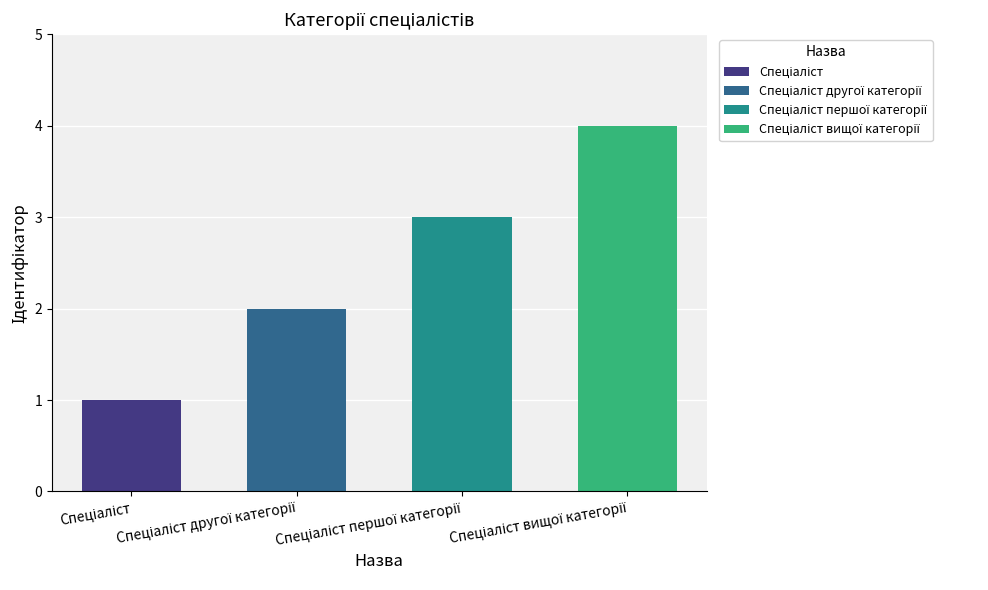

The value at Спеціаліст вищої категорії is 1. True or false?

False